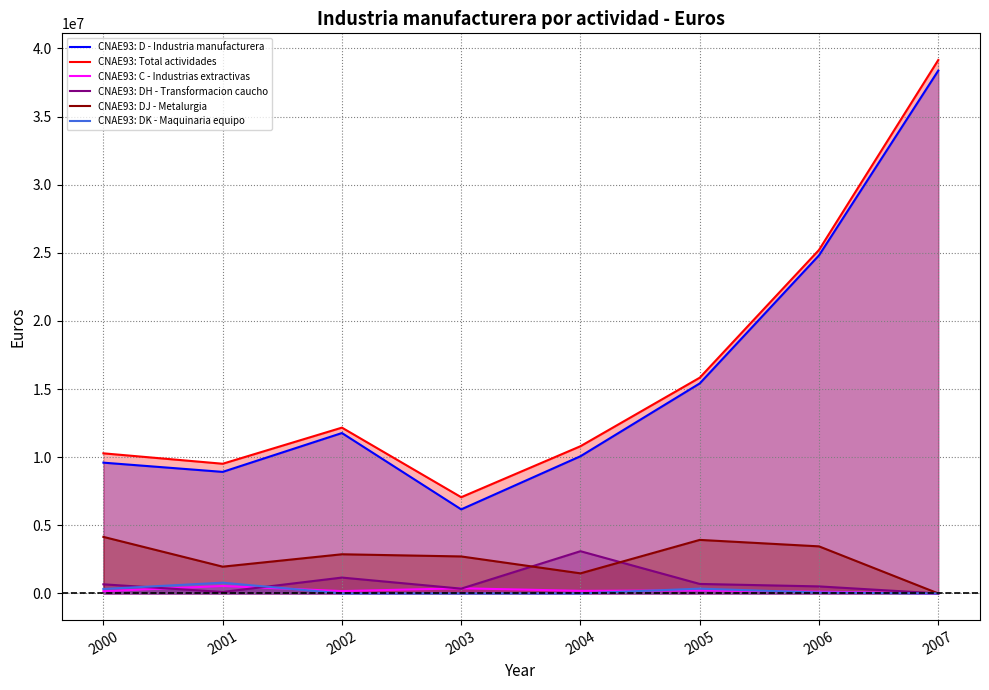

What are all the series names shown in the legend?

CNAE93: D - Industria manufacturera, CNAE93: Total actividades, CNAE93: C - Industrias extractivas, CNAE93: DH - Transformacion caucho, CNAE93: DJ - Metalurgia, CNAE93: DK - Maquinaria equipo